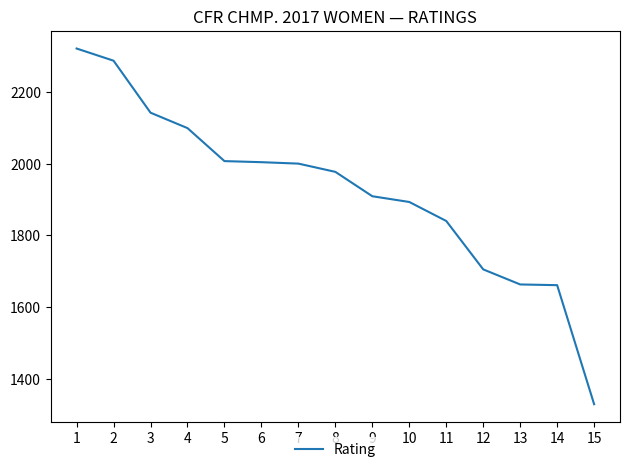

Does the chart have visible grid lines?

No